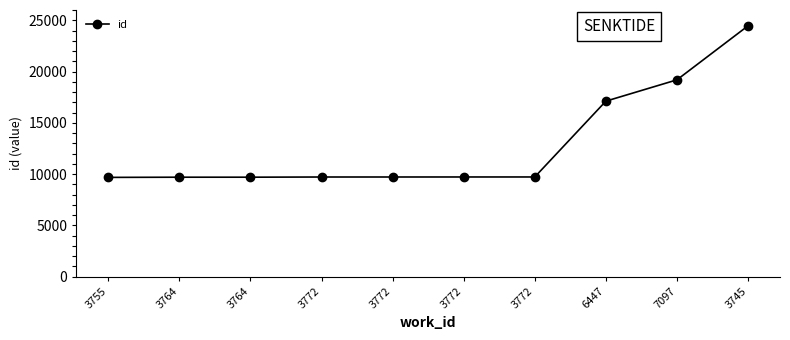

How many values are below 9725?

5